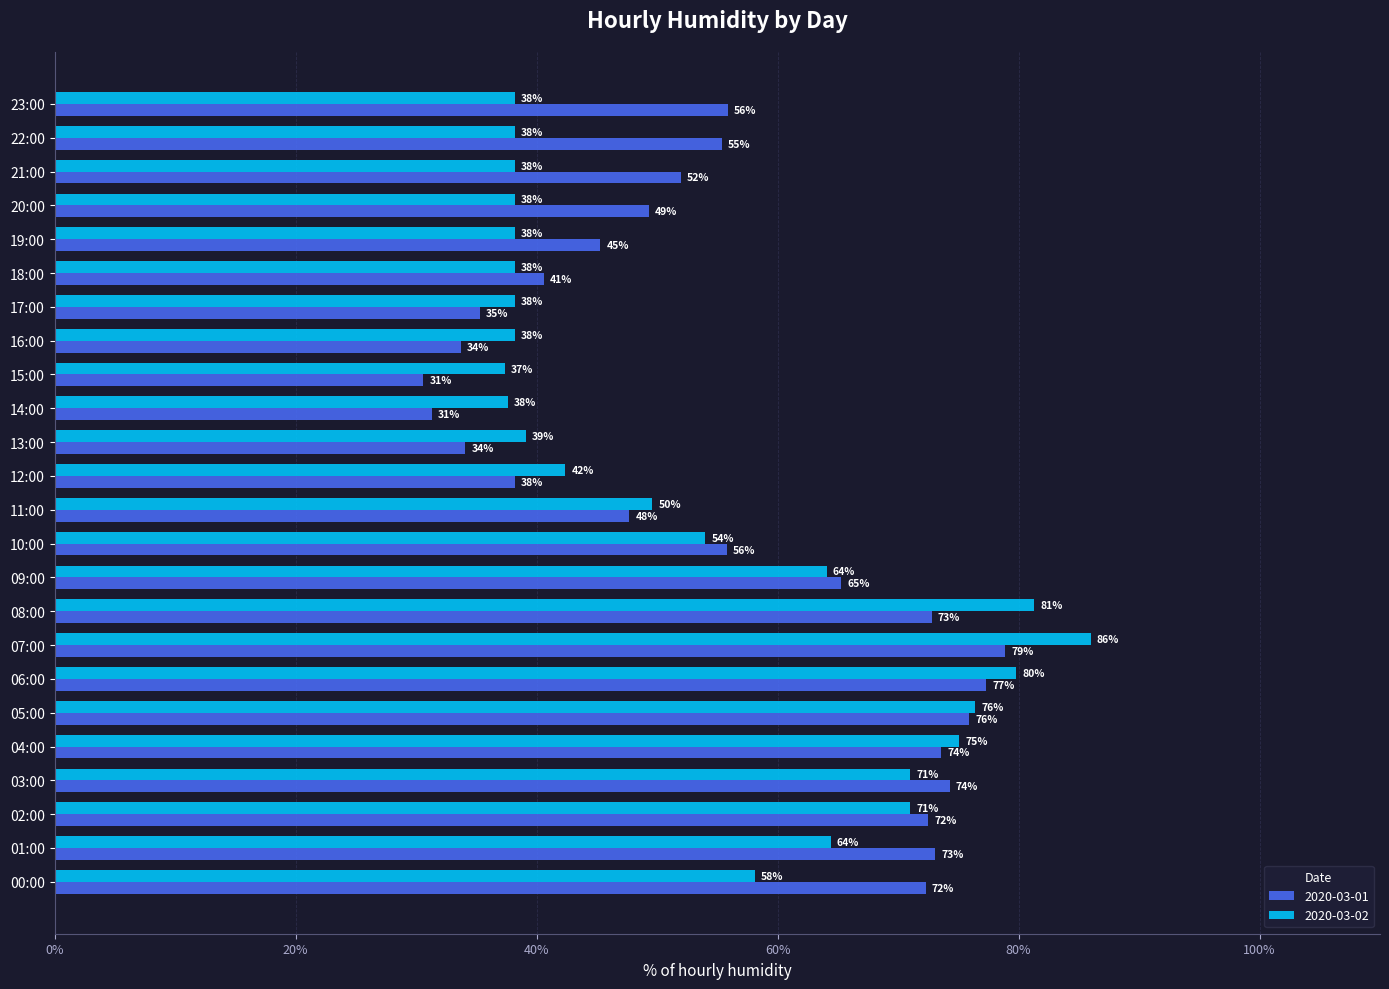

What are all the series names shown in the legend?

2020-03-01, 2020-03-02